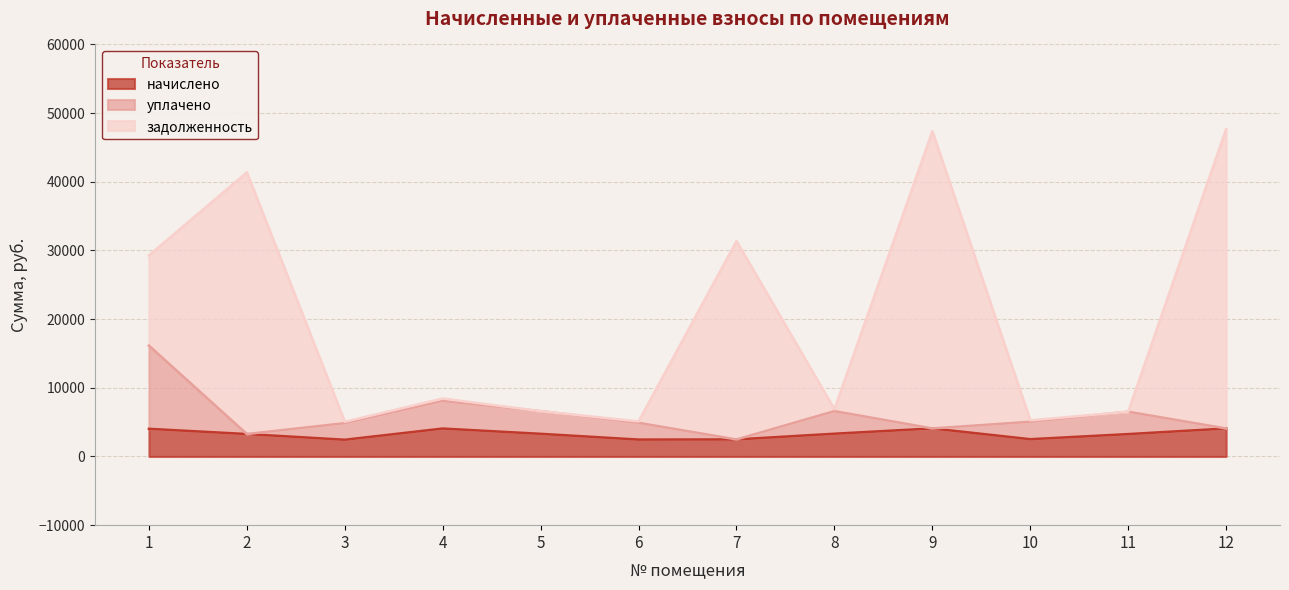

What is the total value across all series at 7?

31361.2